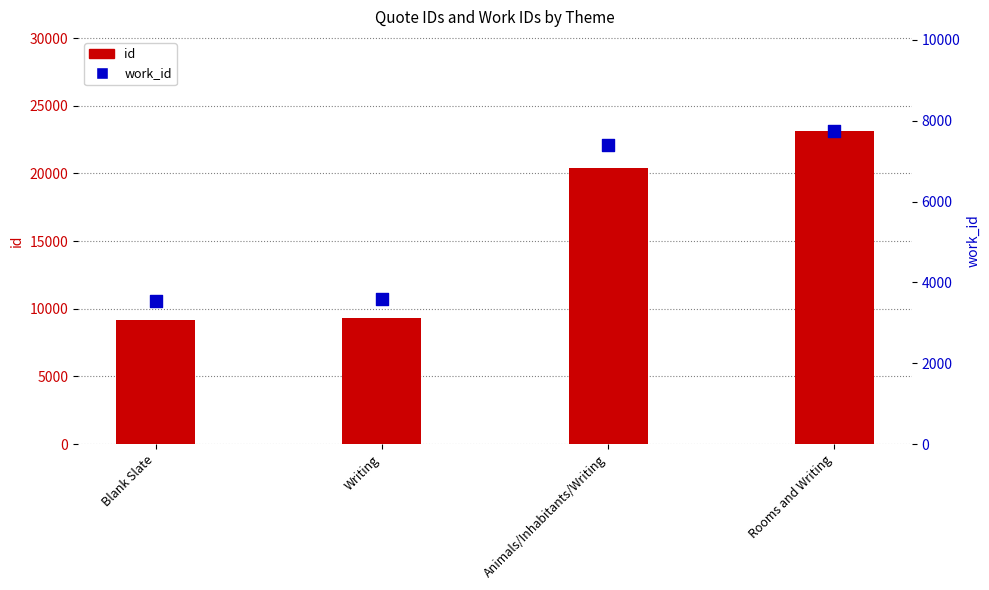

Which series has the widest spread of Y values?

id